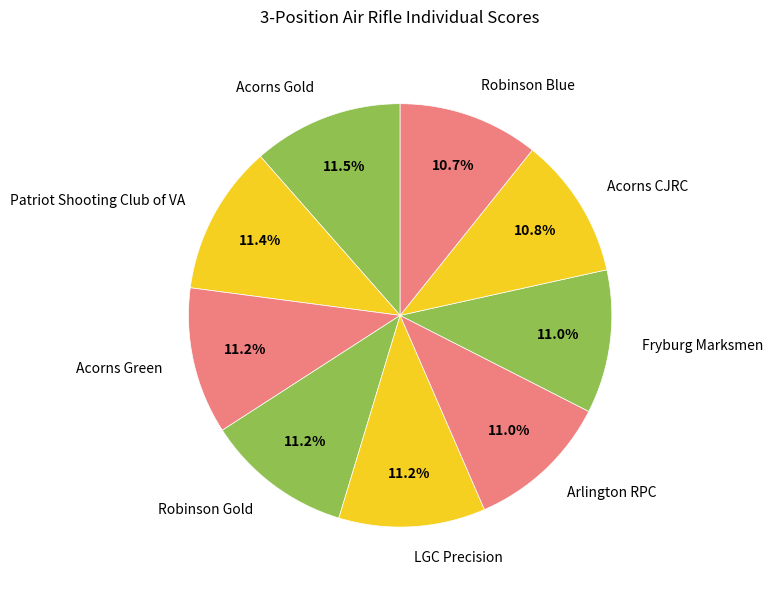

To the nearest percent, what is the combined percentage of Acorns CJRC and Robinson Blue?

22%